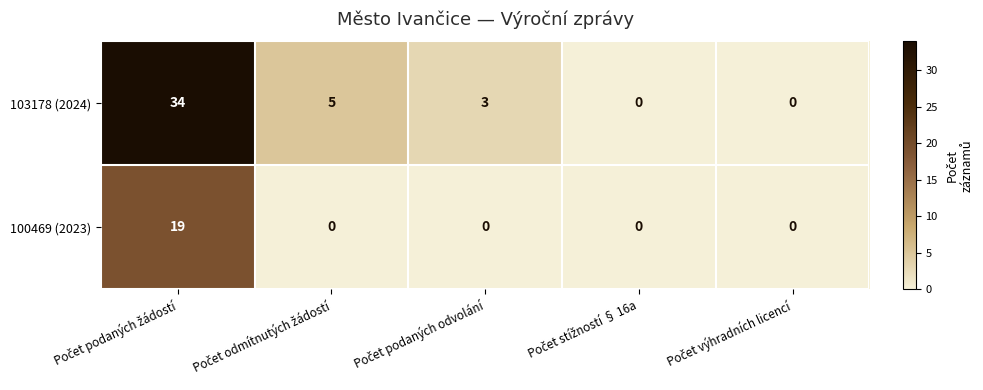

What is the maximum value for 100469 (2023)?

19